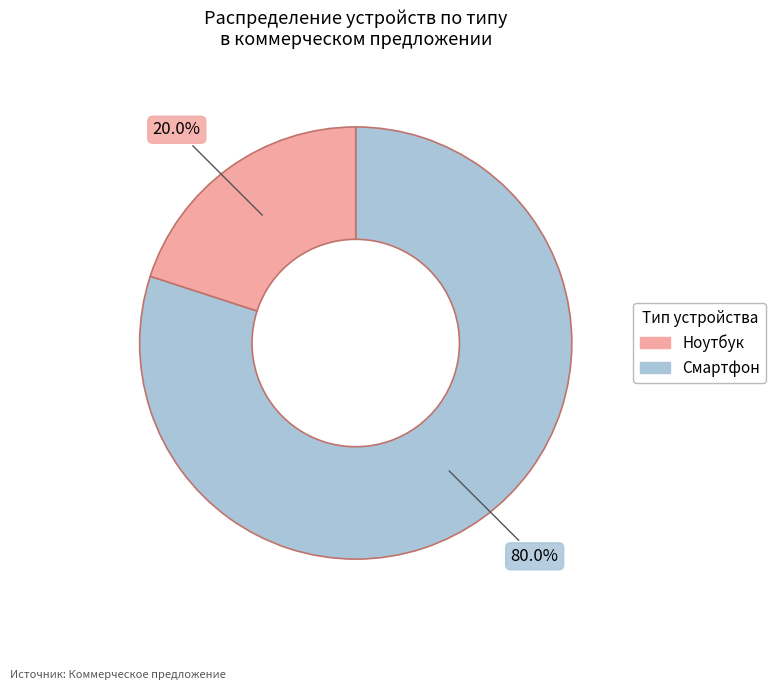

Is there a majority slice in this chart?

Yes